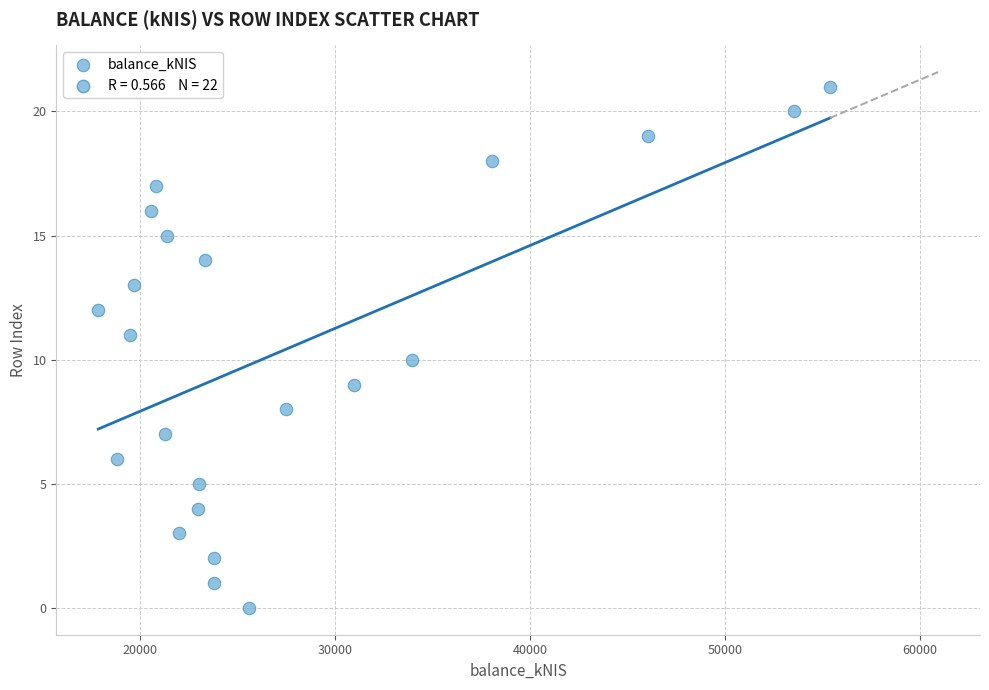

What is the range of Y values (max minus min)?

21